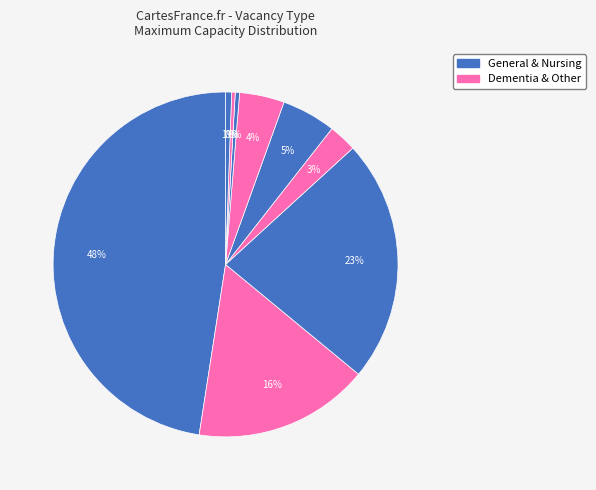

Does any single category account for the majority?

No